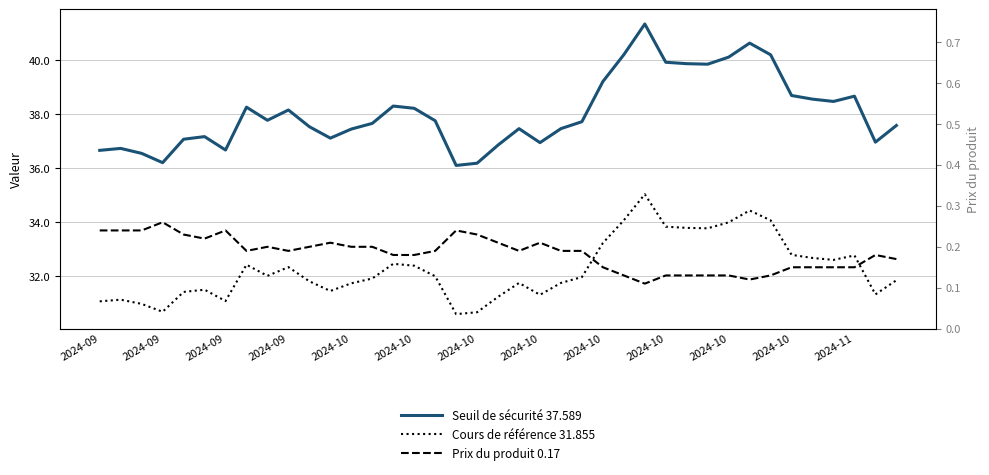

True or false: Seuil de sécurité 37.589 has more than 2 interior local peaks.

True